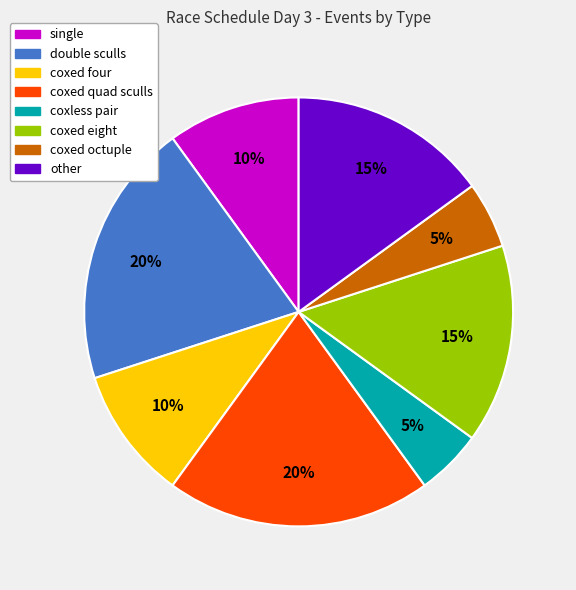

To the nearest percent, what is the average slice percentage?

12%